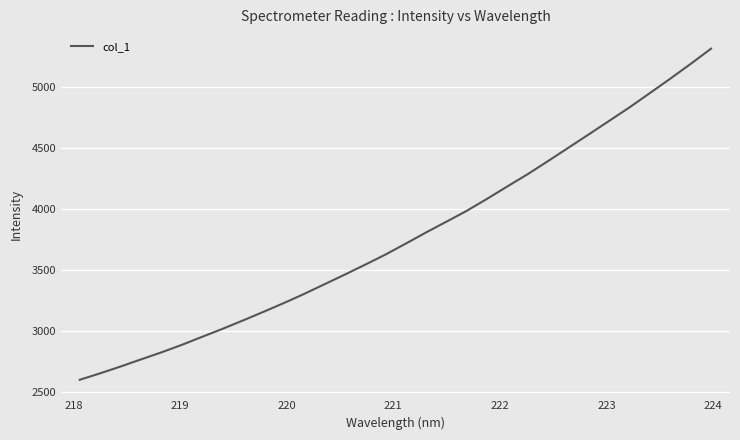

What is the sum of all values?

120715.0